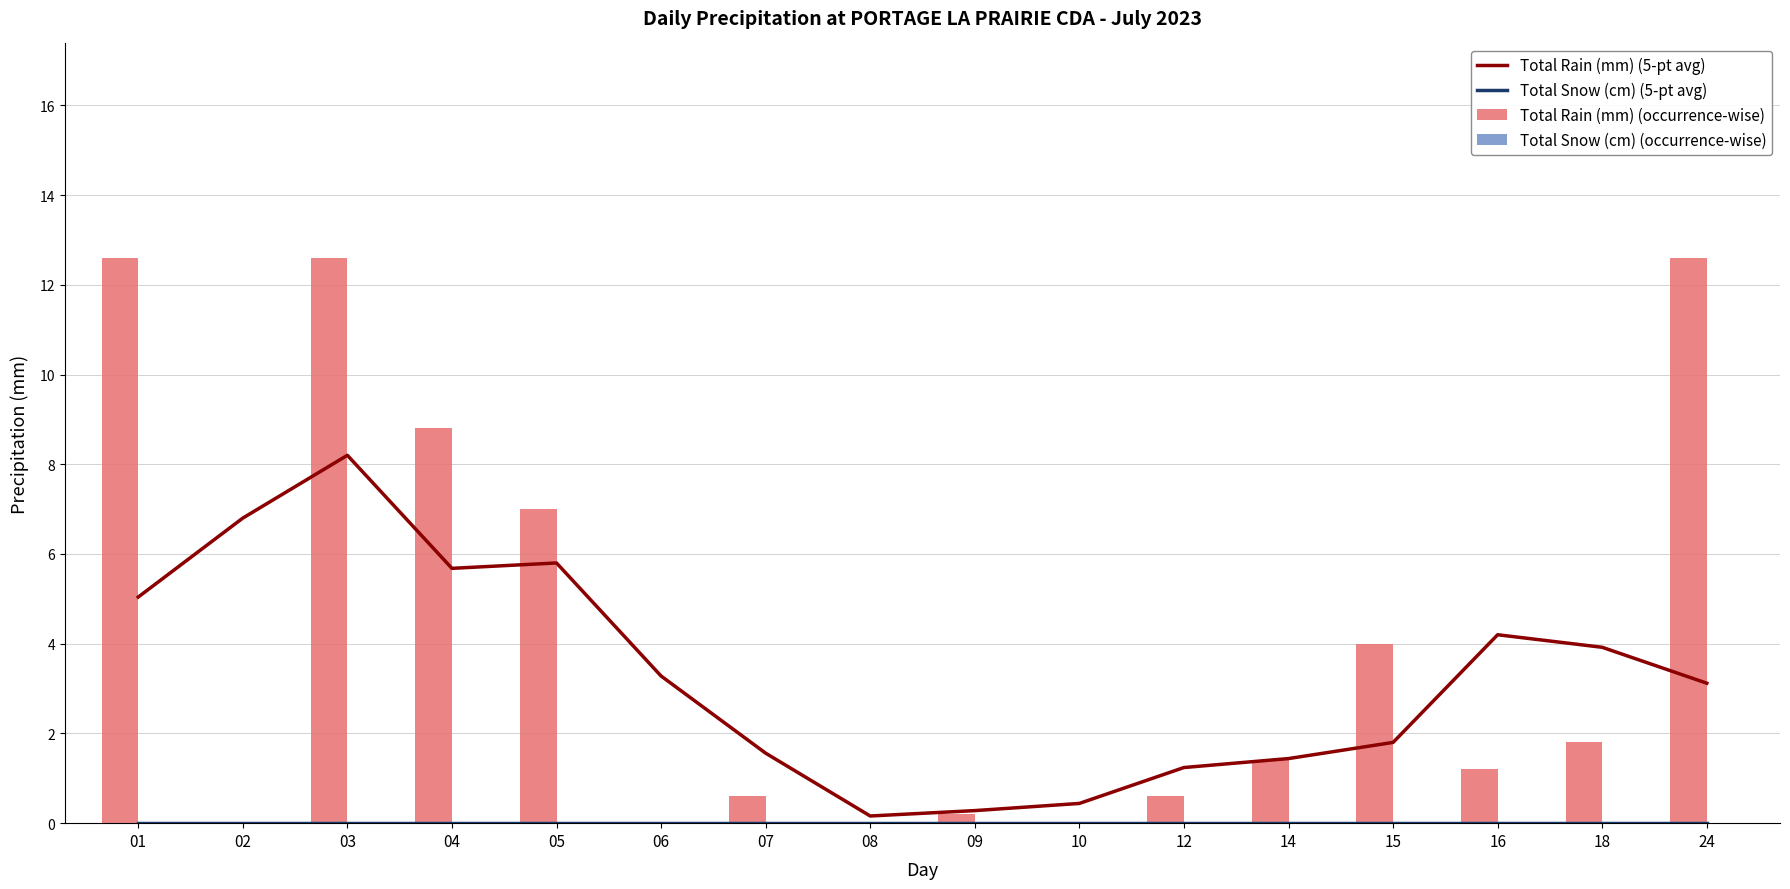

At which label is Total Snow (cm) (5-pt avg) closest to 0?

01